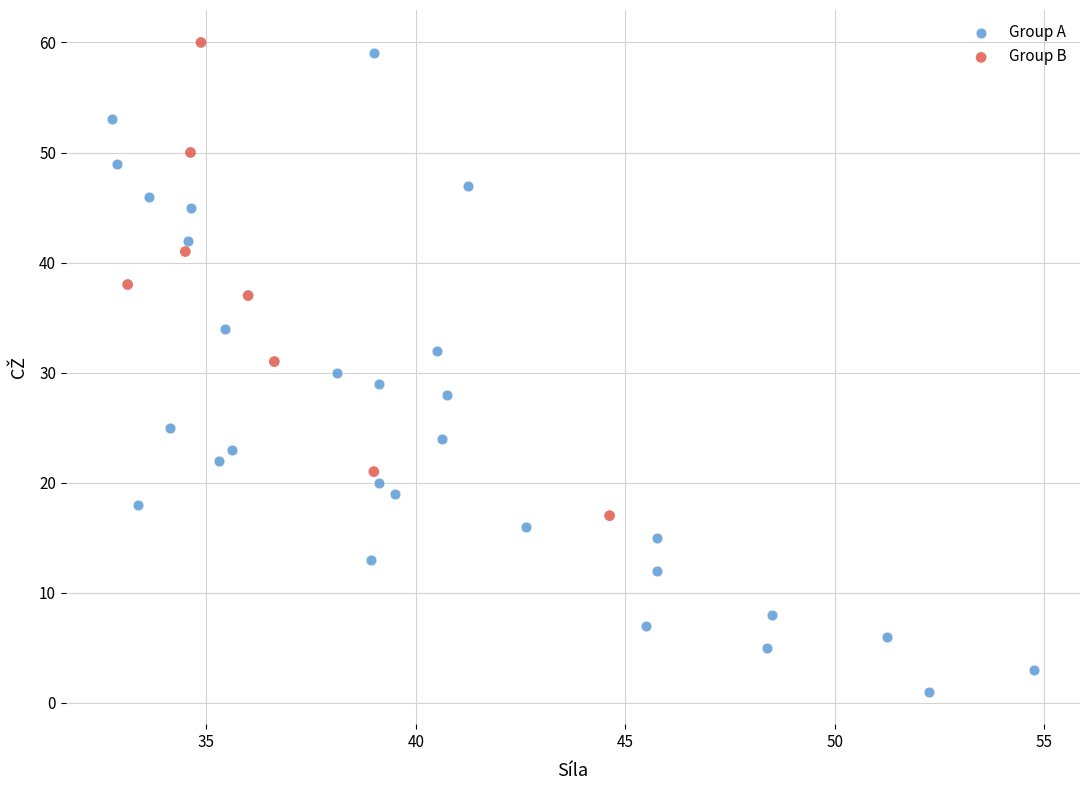

Which series has the widest spread of Y values?

Group A